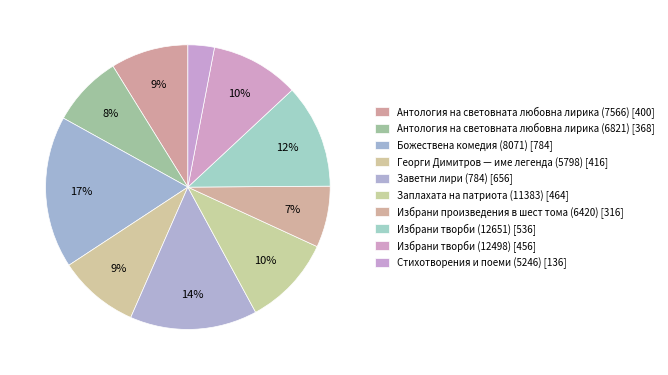

Count the number of slices in the pie.

10